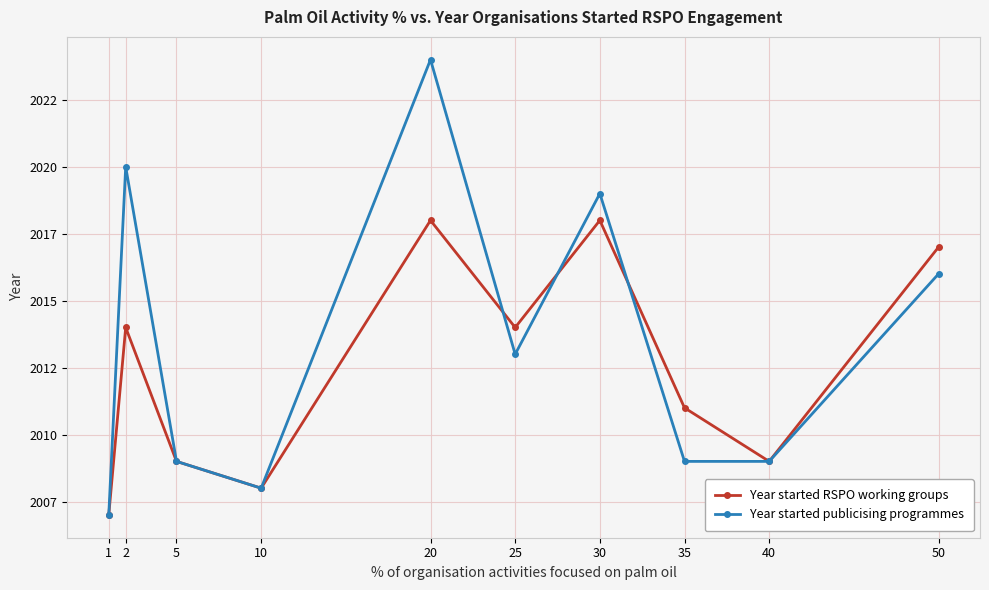

How many times do Year started publicising programmes and Year started RSPO working groups cross each other?

3